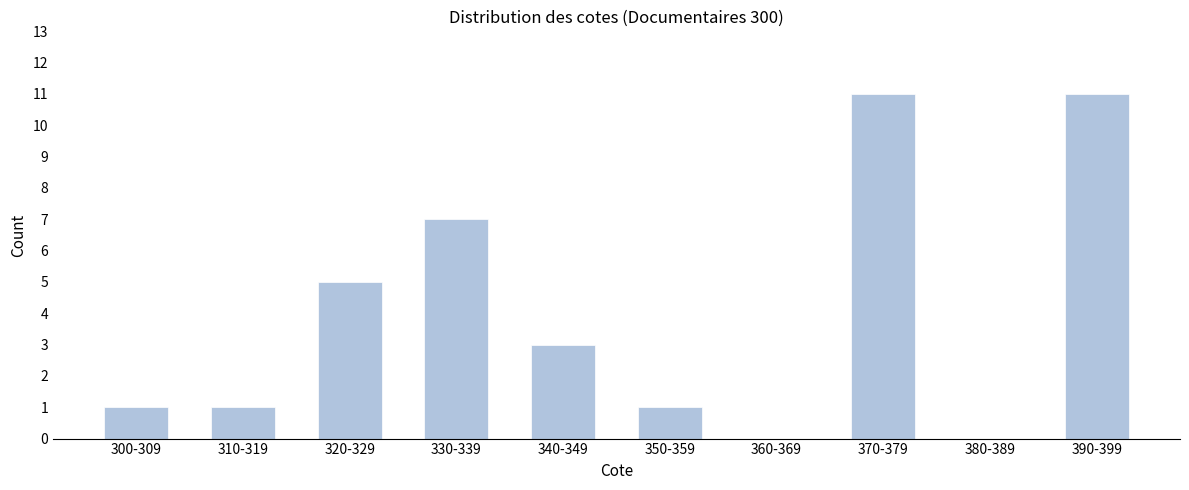

Reading left to right, list all the values displayed in this chart.

300-309=1	310-319=1	320-329=5	330-339=7	340-349=3	350-359=1	360-369=0	370-379=11	380-389=0	390-399=11